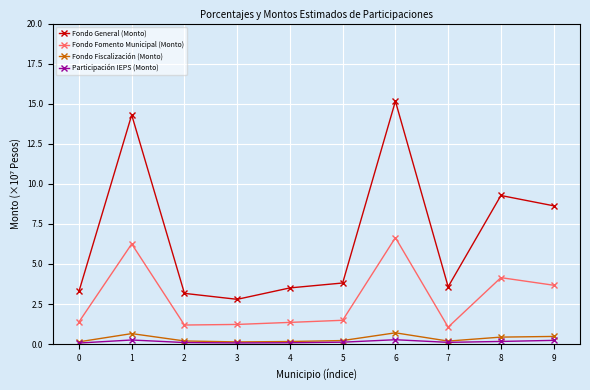

The Fondo Fiscalización (Monto) series shows 0.2 at 7. True or false?

True